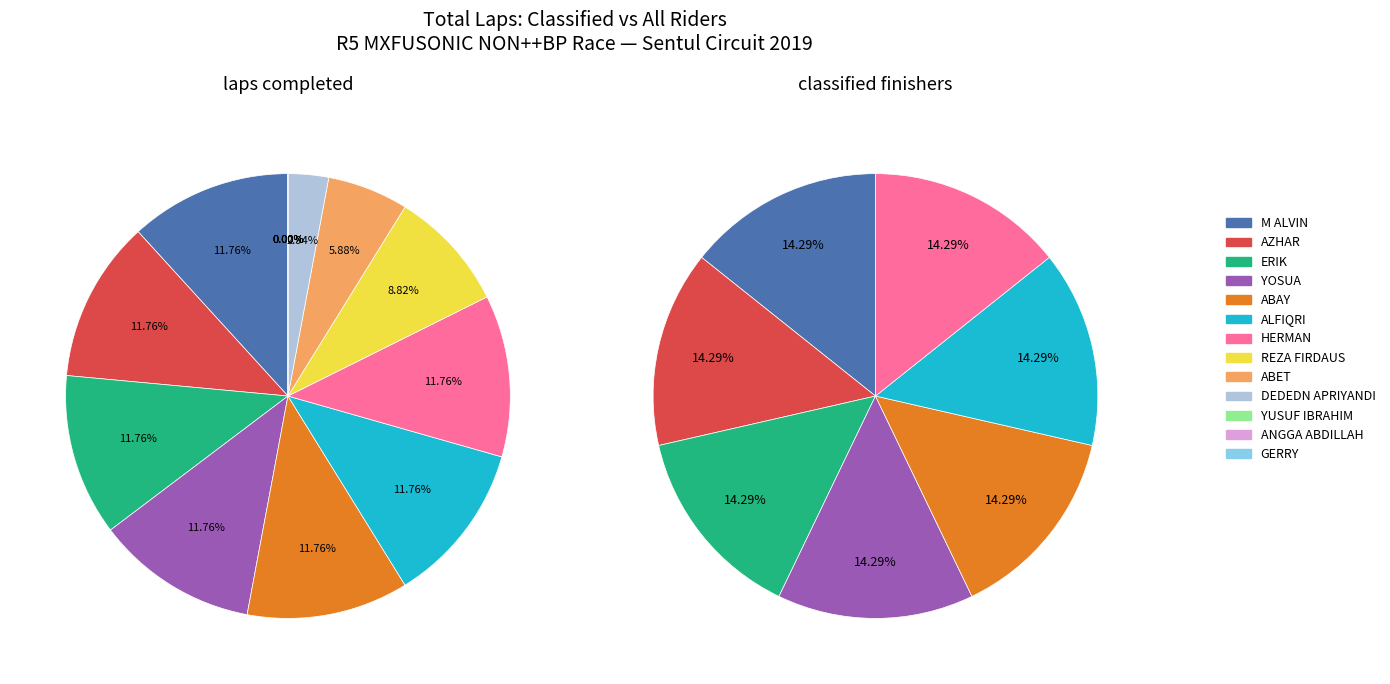

Does AZHAR represent more than half of the total?

No